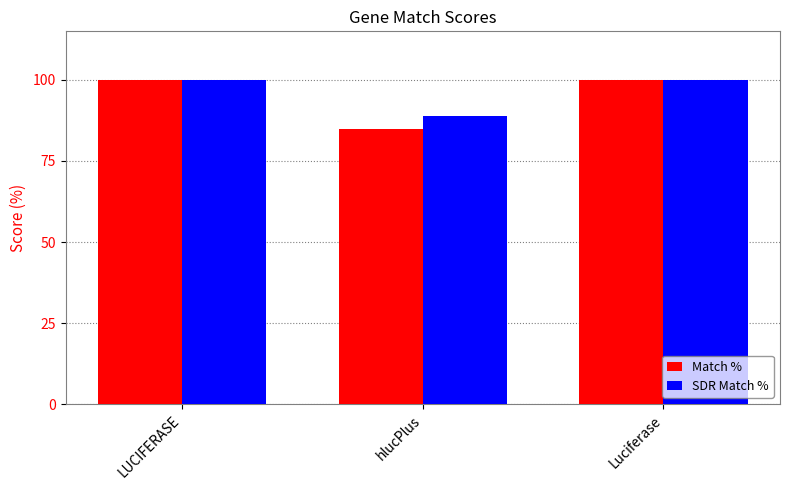

Reading right to left, extract all data points from this chart.

Match %: Luciferase=100	hlucPlus=85	LUCIFERASE=100
SDR Match %: Luciferase=100	hlucPlus=89	LUCIFERASE=100